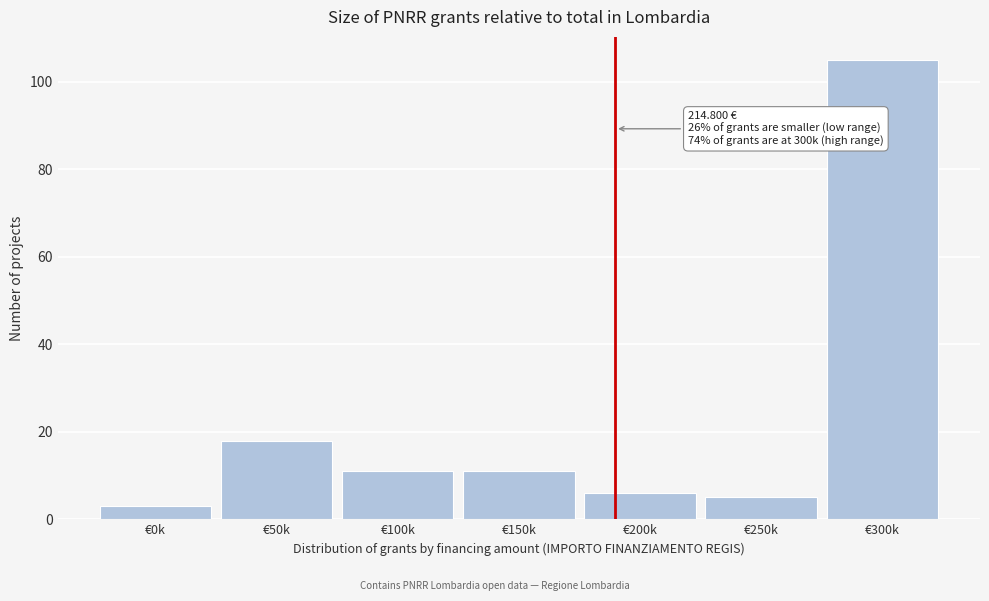

Reading right to left, what are all the values shown in this chart?

105	5	6	11	11	18	3